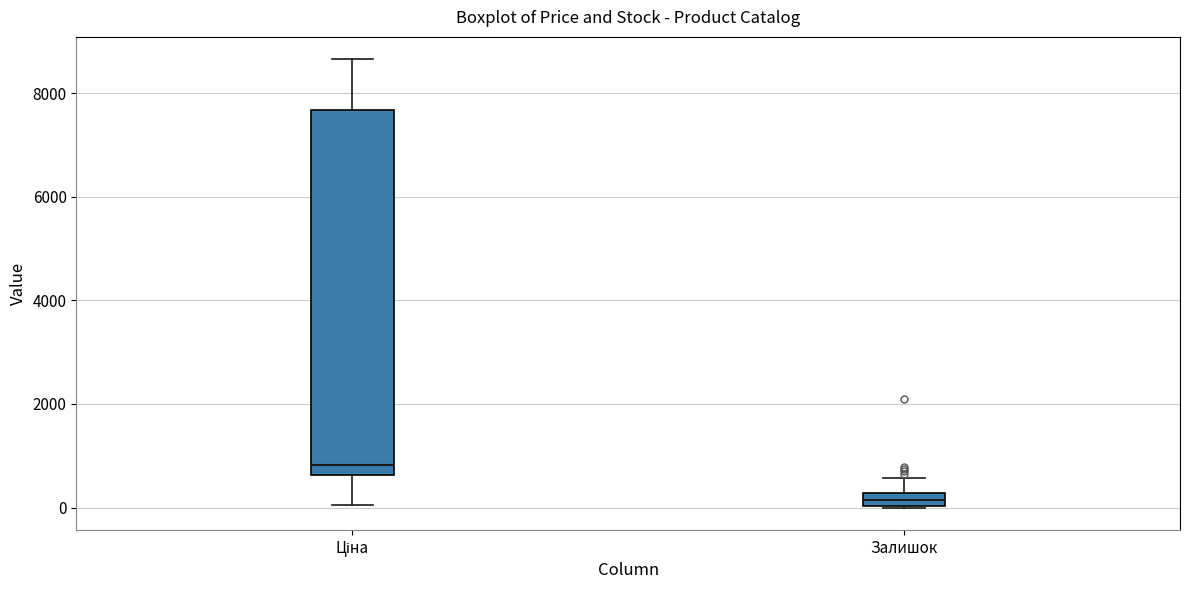

Where is the upper edge of the box for Залишок on the y-axis? The values are not printed on the chart, so give them approximately, as read against the axis.

200